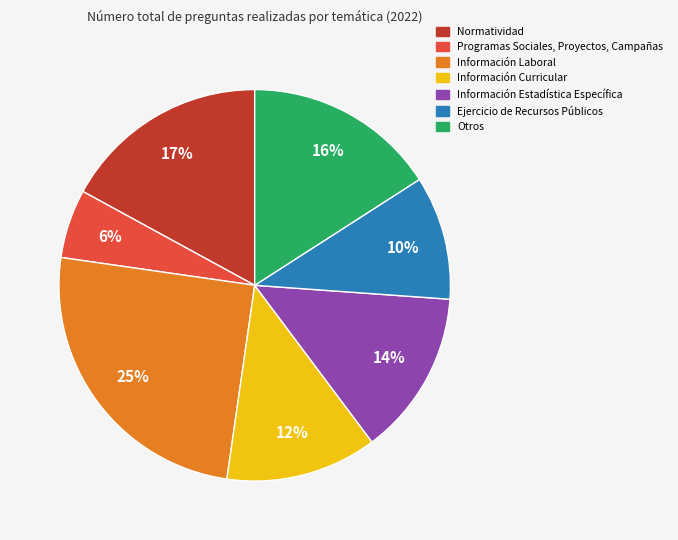

Rank the categories by value from lowest to highest.

Programas Sociales, Proyectos, Campañas, Ejercicio de Recursos Públicos, Información Curricular, Información Estadística Específica, Otros, Normatividad, Información Laboral